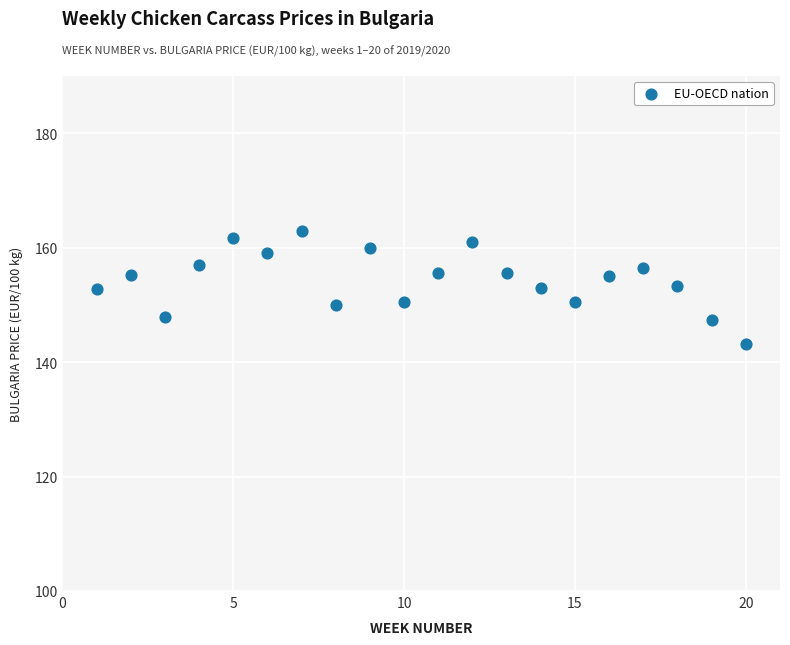

What is the range of X values (max minus min)?

19.0